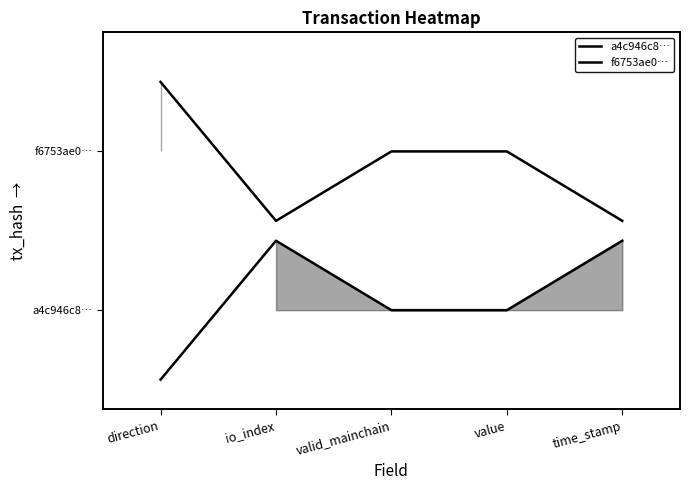

List the labels in order of a4c946c8… value, smallest first.

direction, valid_mainchain, value, io_index, time_stamp